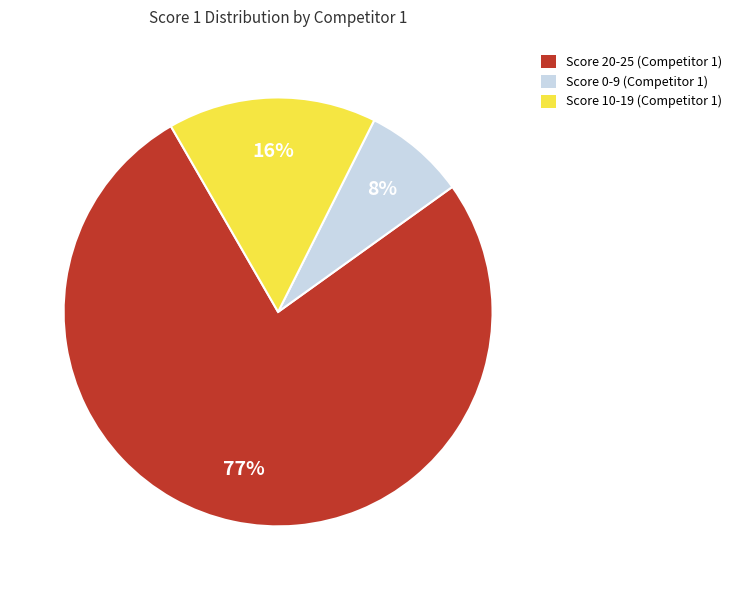

The Score 10-19 (Competitor 1) slice represents 27% of the pie. True or false?

False